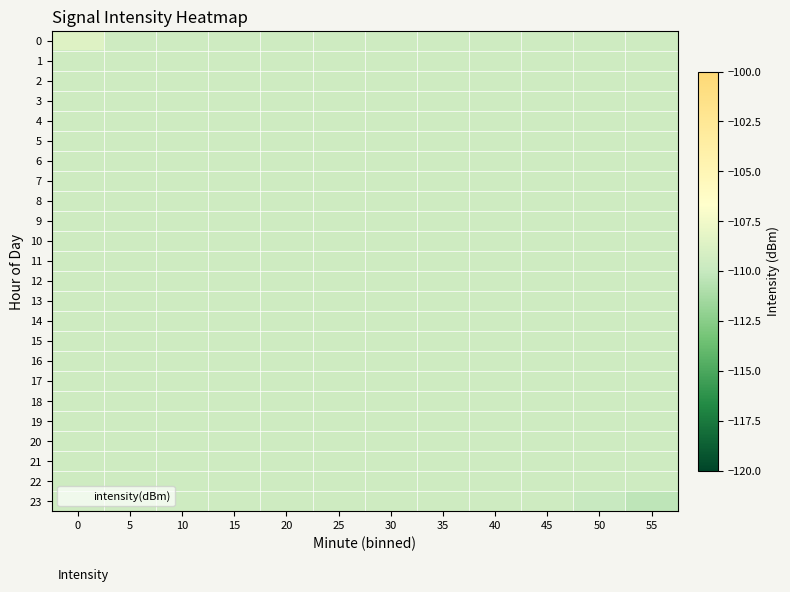

Reading left to right, extract all data points from this chart.

0: 0=-108.6	5=-109.6	10=-109.6	15=-109.6	20=-109.6	25=-109.6	30=-109.6	35=-109.6	40=-109.6	45=-109.6	50=-109.6	55=-109.6
1: 0=-109.6	5=-109.6	10=-109.6	15=-109.6	20=-109.6	25=-109.6	30=-109.6	35=-109.6	40=-109.6	45=-109.6	50=-109.6	55=-109.6
2: 0=-109.6	5=-109.6	10=-109.6	15=-109.6	20=-109.6	25=-109.6	30=-109.6	35=-109.6	40=-109.6	45=-109.6	50=-109.6	55=-109.6
3: 0=-109.6	5=-109.6	10=-109.6	15=-109.6	20=-109.6	25=-109.6	30=-109.6	35=-109.6	40=-109.6	45=-109.6	50=-109.6	55=-109.6
4: 0=-109.6	5=-109.6	10=-109.6	15=-109.6	20=-109.6	25=-109.6	30=-109.6	35=-109.6	40=-109.6	45=-109.6	50=-109.6	55=-109.6
5: 0=-109.6	5=-109.6	10=-109.6	15=-109.6	20=-109.6	25=-109.6	30=-109.6	35=-109.6	40=-109.6	45=-109.6	50=-109.6	55=-109.6
6: 0=-109.6	5=-109.6	10=-109.6	15=-109.6	20=-109.6	25=-109.6	30=-109.6	35=-109.6	40=-109.6	45=-109.6	50=-109.6	55=-109.6
7: 0=-109.6	5=-109.6	10=-109.6	15=-109.6	20=-109.6	25=-109.6	30=-109.6	35=-109.6	40=-109.6	45=-109.6	50=-109.6	55=-109.6
8: 0=-109.6	5=-109.6	10=-109.6	15=-109.6	20=-109.6	25=-109.6	30=-109.6	35=-109.6	40=-109.6	45=-109.6	50=-109.6	55=-109.6
9: 0=-109.6	5=-109.6	10=-109.6	15=-109.6	20=-109.6	25=-109.6	30=-109.6	35=-109.6	40=-109.6	45=-109.6	50=-109.6	55=-109.6
10: 0=-109.6	5=-109.6	10=-109.6	15=-109.6	20=-109.6	25=-109.6	30=-109.6	35=-109.6	40=-109.6	45=-109.6	50=-109.6	55=-109.6
11: 0=-109.6	5=-109.6	10=-109.6	15=-109.6	20=-109.6	25=-109.6	30=-109.6	35=-109.6	40=-109.6	45=-109.6	50=-109.6	55=-109.6
12: 0=-109.6	5=-109.6	10=-109.6	15=-109.6	20=-109.6	25=-109.6	30=-109.6	35=-109.6	40=-109.6	45=-109.6	50=-109.6	55=-109.6
13: 0=-109.6	5=-109.6	10=-109.6	15=-109.6	20=-109.6	25=-109.6	30=-109.6	35=-109.6	40=-109.6	45=-109.6	50=-109.6	55=-109.6
14: 0=-109.6	5=-109.6	10=-109.6	15=-109.6	20=-109.6	25=-109.6	30=-109.6	35=-109.6	40=-109.6	45=-109.6	50=-109.6	55=-109.6
15: 0=-109.6	5=-109.6	10=-109.6	15=-109.6	20=-109.6	25=-109.6	30=-109.6	35=-109.6	40=-109.6	45=-109.6	50=-109.6	55=-109.6
16: 0=-109.6	5=-109.6	10=-109.6	15=-109.6	20=-109.6	25=-109.6	30=-109.6	35=-109.6	40=-109.6	45=-109.6	50=-109.6	55=-109.6
17: 0=-109.6	5=-109.6	10=-109.6	15=-109.6	20=-109.6	25=-109.6	30=-109.6	35=-109.6	40=-109.6	45=-109.6	50=-109.6	55=-109.6
18: 0=-109.6	5=-109.6	10=-109.6	15=-109.6	20=-109.6	25=-109.6	30=-109.6	35=-109.6	40=-109.6	45=-109.6	50=-109.6	55=-109.6
19: 0=-109.6	5=-109.6	10=-109.6	15=-109.6	20=-109.6	25=-109.6	30=-109.6	35=-109.6	40=-109.6	45=-109.6	50=-109.6	55=-109.6
20: 0=-109.6	5=-109.6	10=-109.6	15=-109.6	20=-109.6	25=-109.6	30=-109.6	35=-109.6	40=-109.6	45=-109.6	50=-109.6	55=-109.6
21: 0=-109.6	5=-109.6	10=-109.6	15=-109.6	20=-109.6	25=-109.6	30=-109.6	35=-109.6	40=-109.6	45=-109.6	50=-109.6	55=-109.6
22: 0=-109.6	5=-109.6	10=-109.6	15=-109.6	20=-109.6	25=-109.6	30=-109.6	35=-109.6	40=-109.6	45=-109.6	50=-109.6	55=-109.6
23: 0=-109.6	5=-109.6	10=-109.6	15=-109.6	20=-109.6	25=-109.6	30=-109.6	35=-109.6	40=-109.6	45=-109.6	50=-109.8	55=-110.3